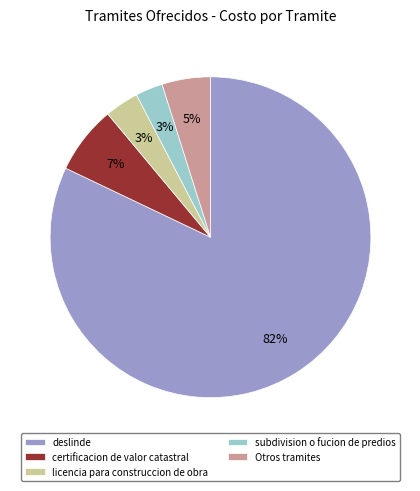

Which category has the biggest portion of the pie?

deslinde